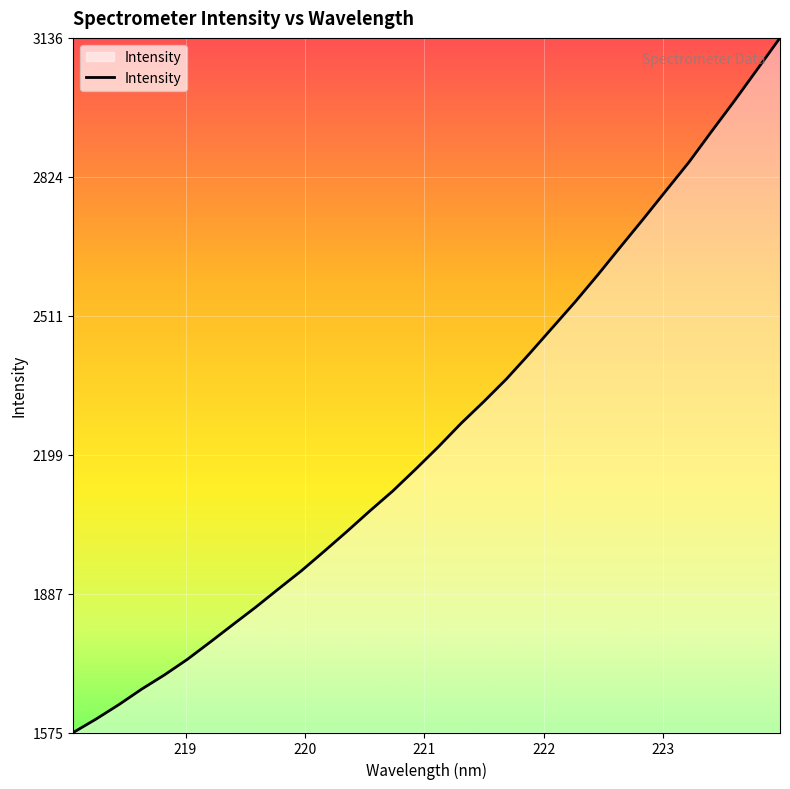

What is the smallest value displayed?

1575.7